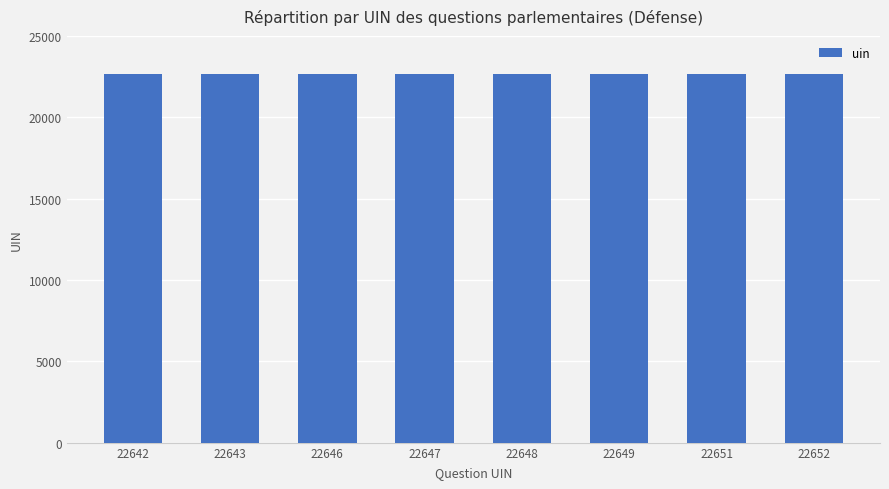

What is the sum of all values?

181178